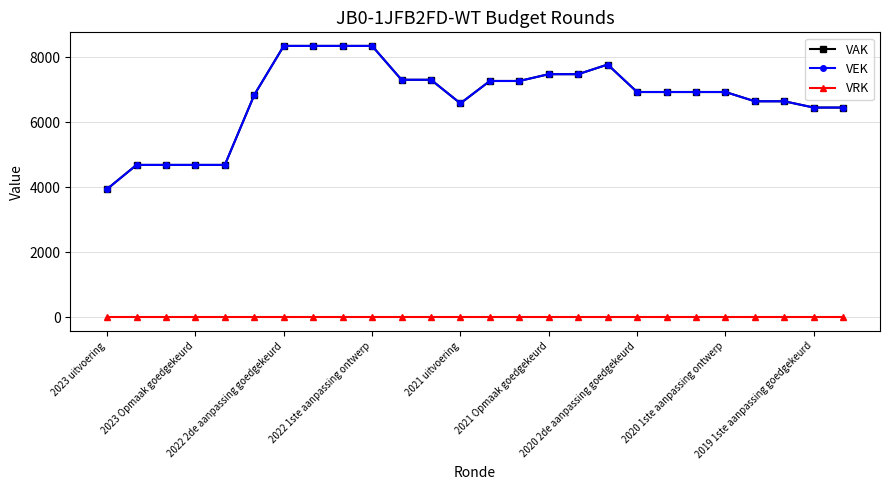

Rank the series by their maximum value, from highest to lowest.

VAK, VEK, VRK